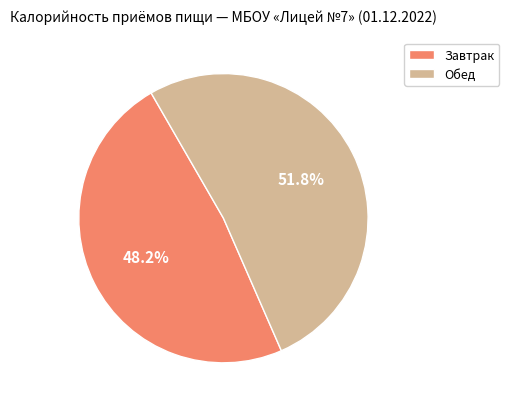

True or false: Завтрак accounts for 48% of the total.

True